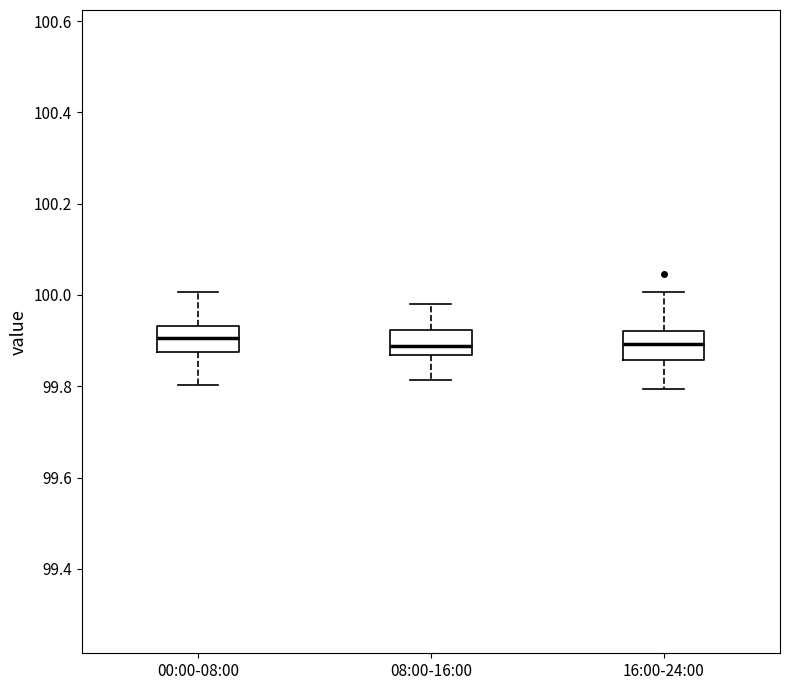

Reading left to right, transcribe this box plot: for each box, give where its median line is, the range the box spans, and where its two whiskers end, as read against the y-axis. The values are not printed on the chart, so give them approximately, as read against the axis.

00:00-08:00: median 99.90, box 99.88 to 99.94, whiskers 99.80 to 100.00
08:00-16:00: median 99.88, box 99.86 to 99.92, whiskers 99.82 to 99.98
16:00-24:00: median 99.90, box 99.86 to 99.92, whiskers 99.80 to 100.00